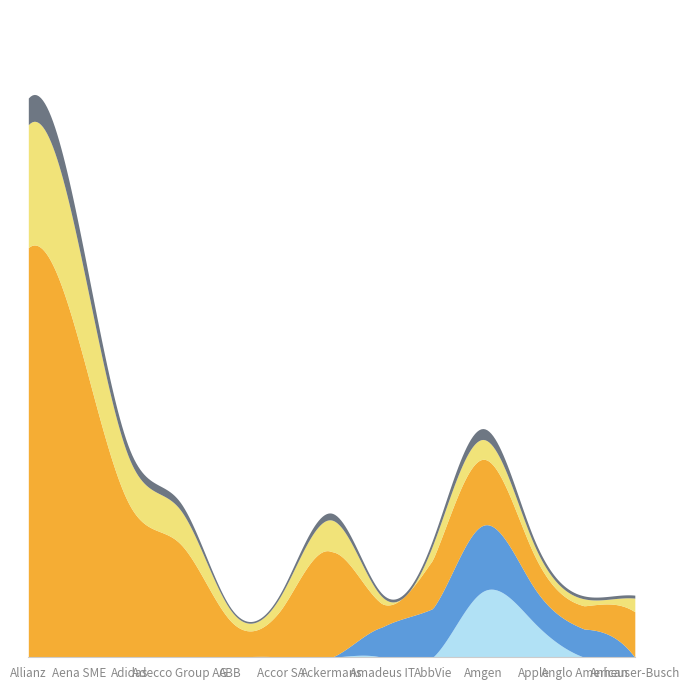

What is the total value across all series at ABB?

1.6